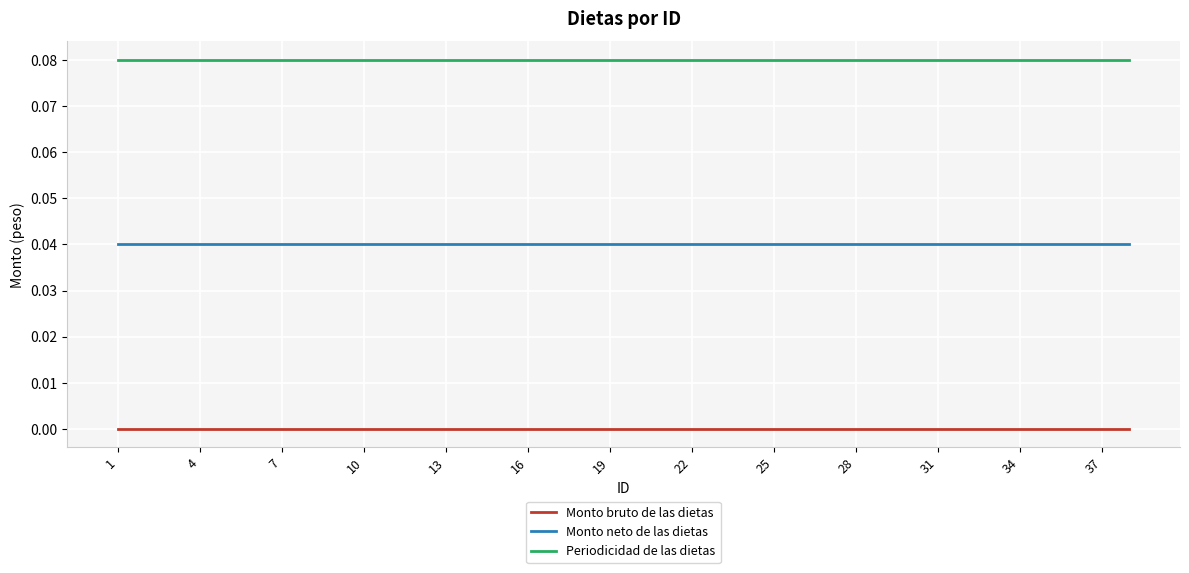

What is the sum of all Monto neto de las dietas values?

1.5